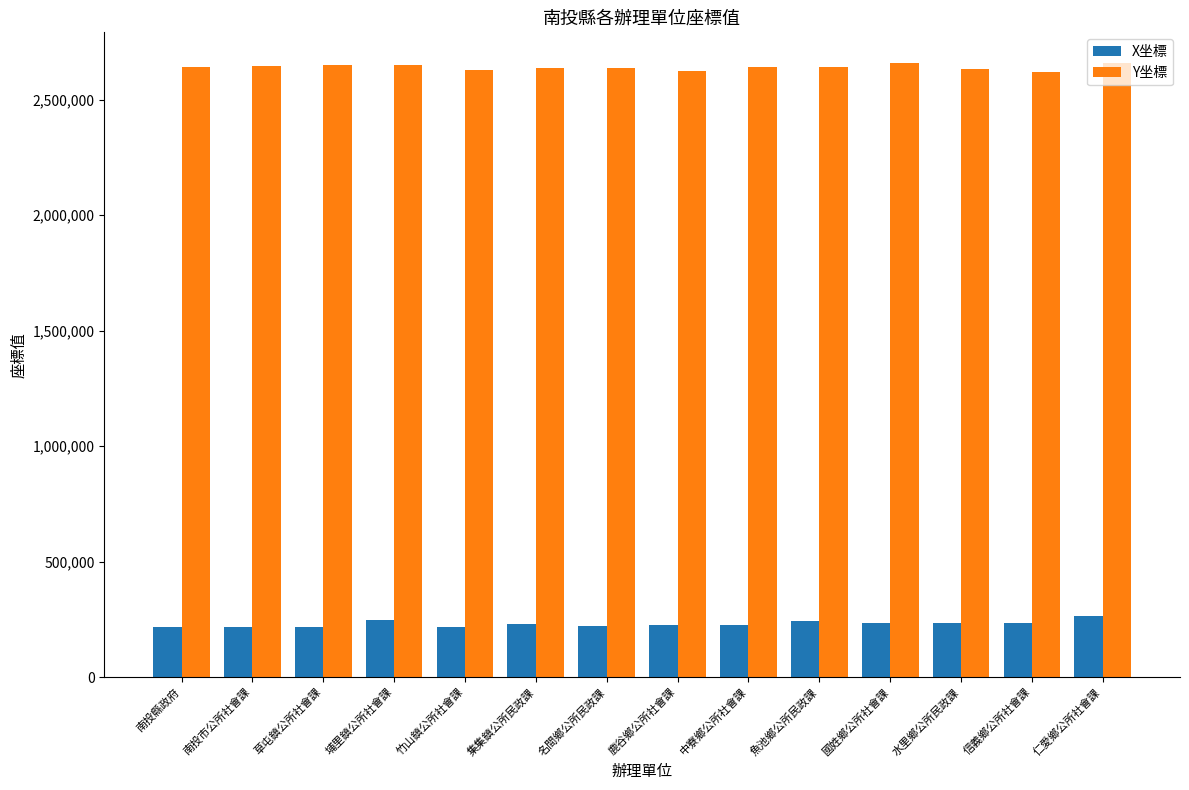

Does the chart contain stacked bars?

No